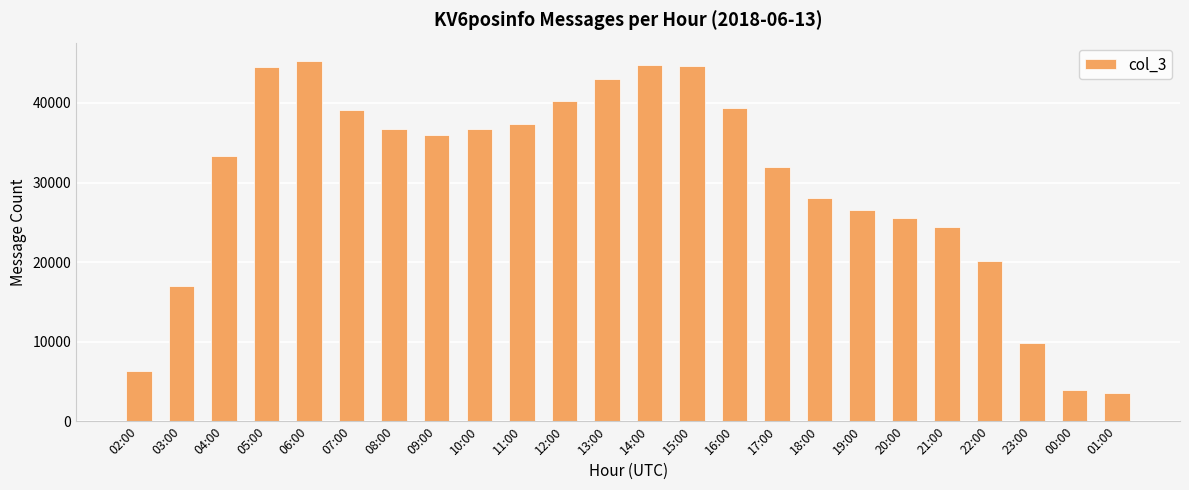

What is the difference between the maximum and second lowest values?

41390